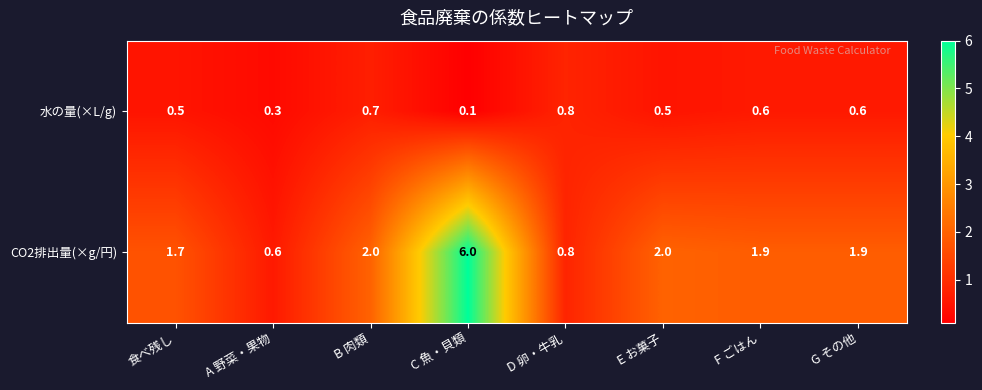

What is the average value of the 水の量(×L/g) series?

0.5